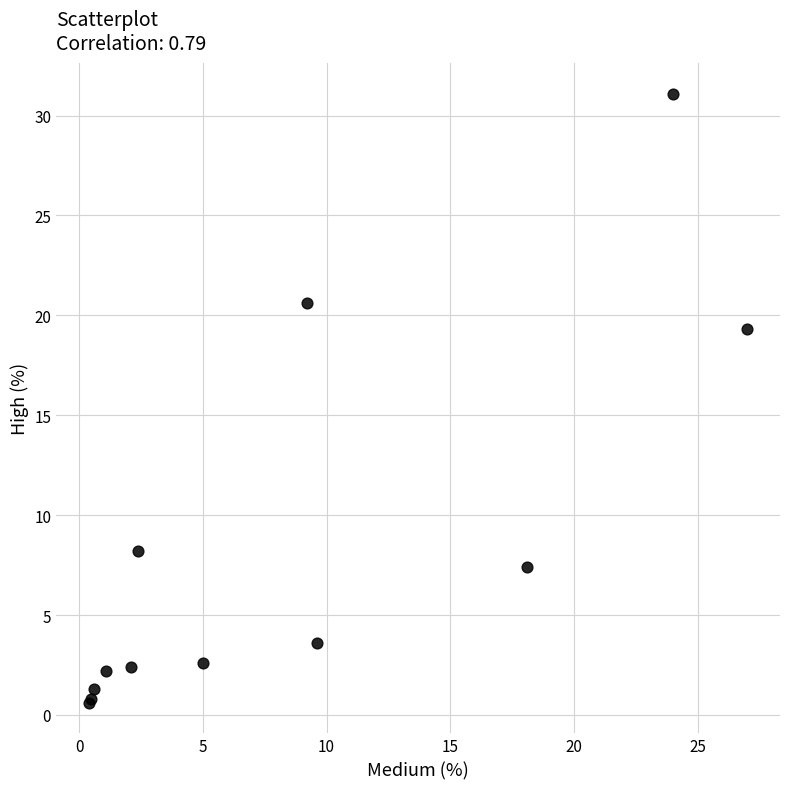

What Y value in the scatter plot is closest to 15?

19.3